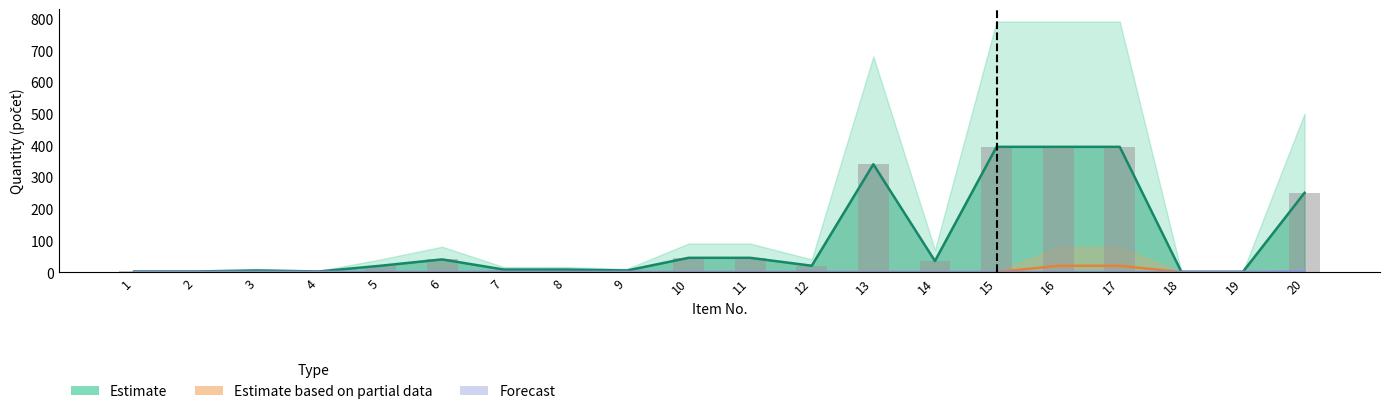

Which category has the highest value across all series?

15